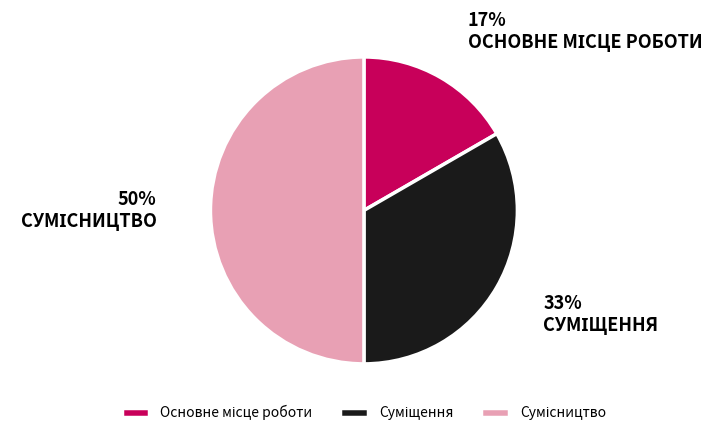

To the nearest percent, what is the average slice percentage?

33%